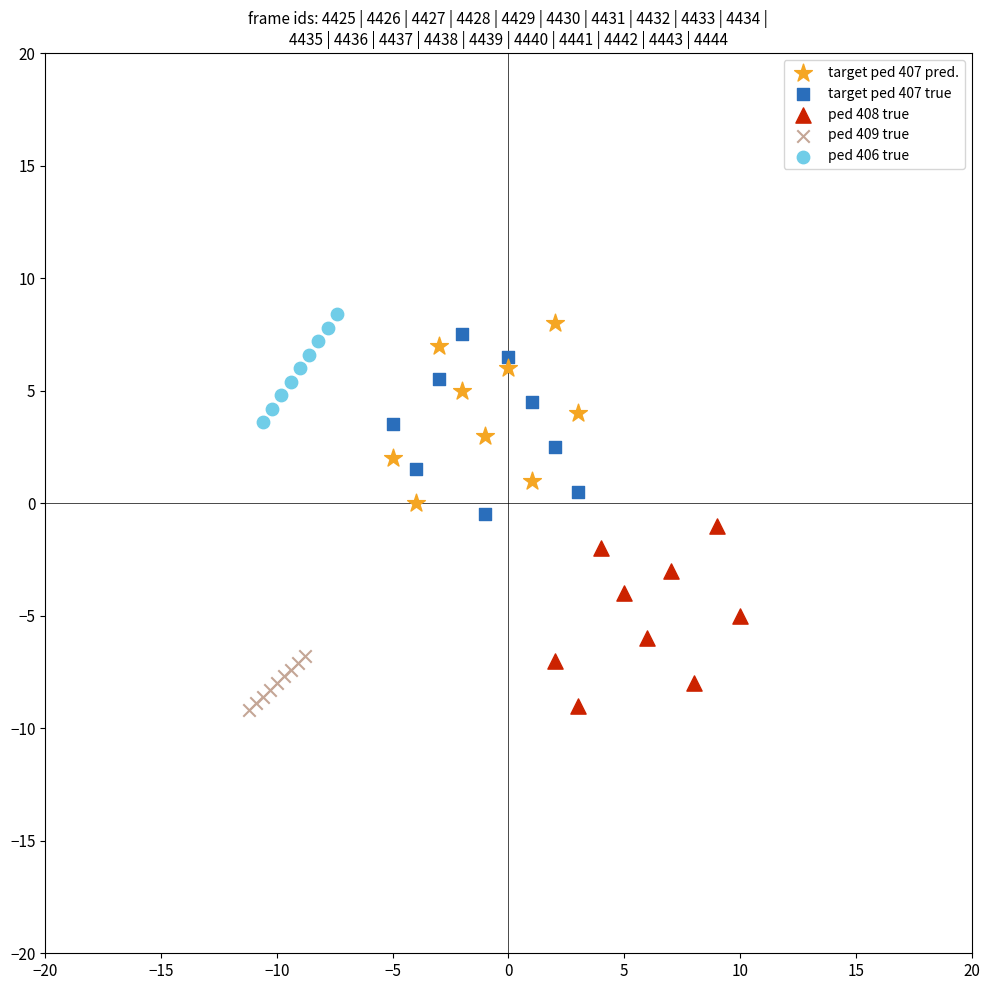

What are all the series names shown in the legend?

target ped 407 pred., target ped 407 true, ped 408 true, ped 409 true, ped 406 true